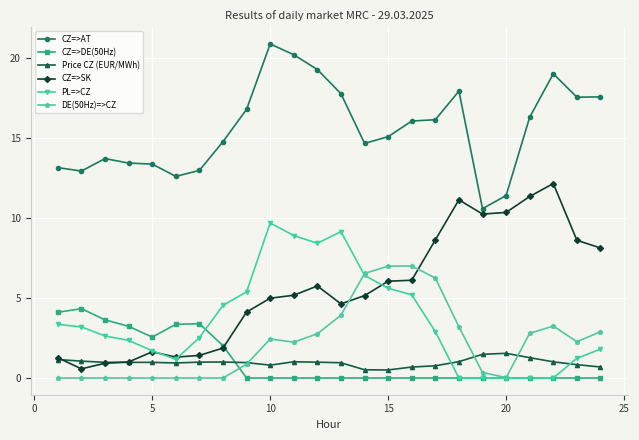

True or false: CZ=>AT and PL=>CZ intersect in this chart.

False